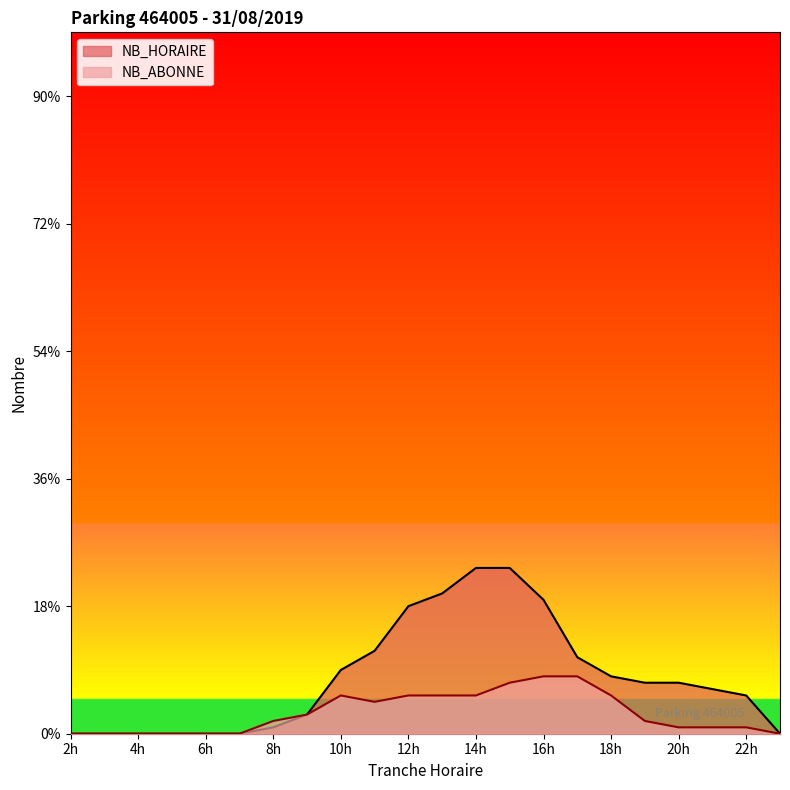

At which label is NB_ABONNE closest to 4?

9